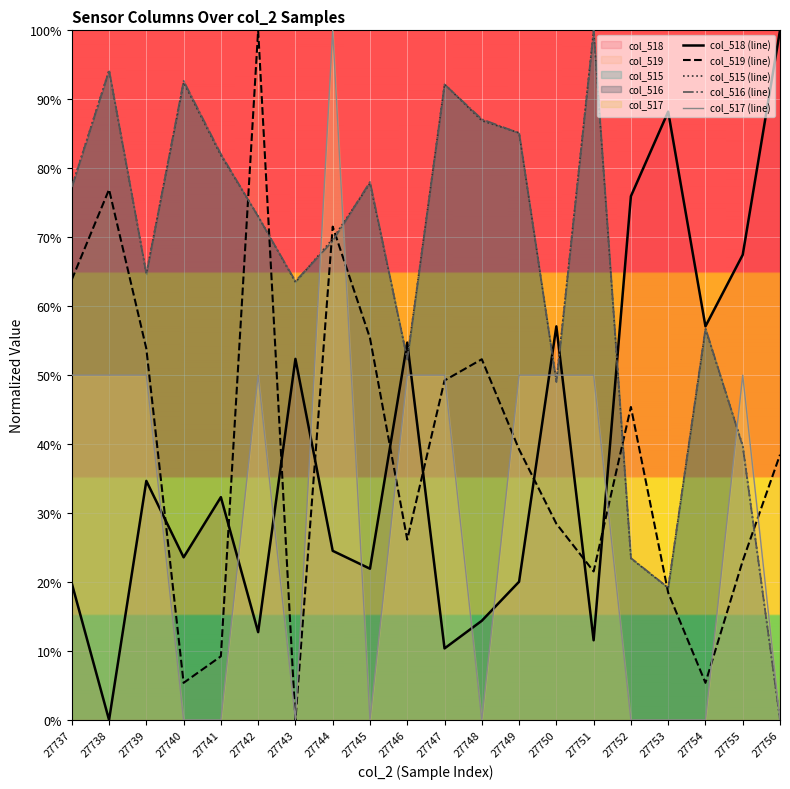

What is the highest value of the col_516 (line) series?

1.0